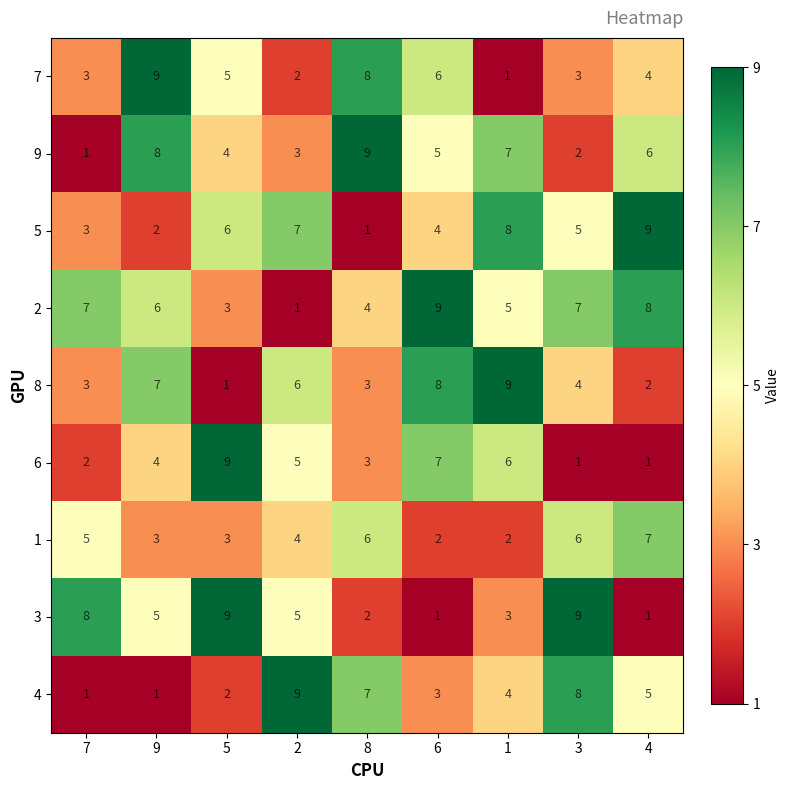

How many distinct data groups are displayed?

9